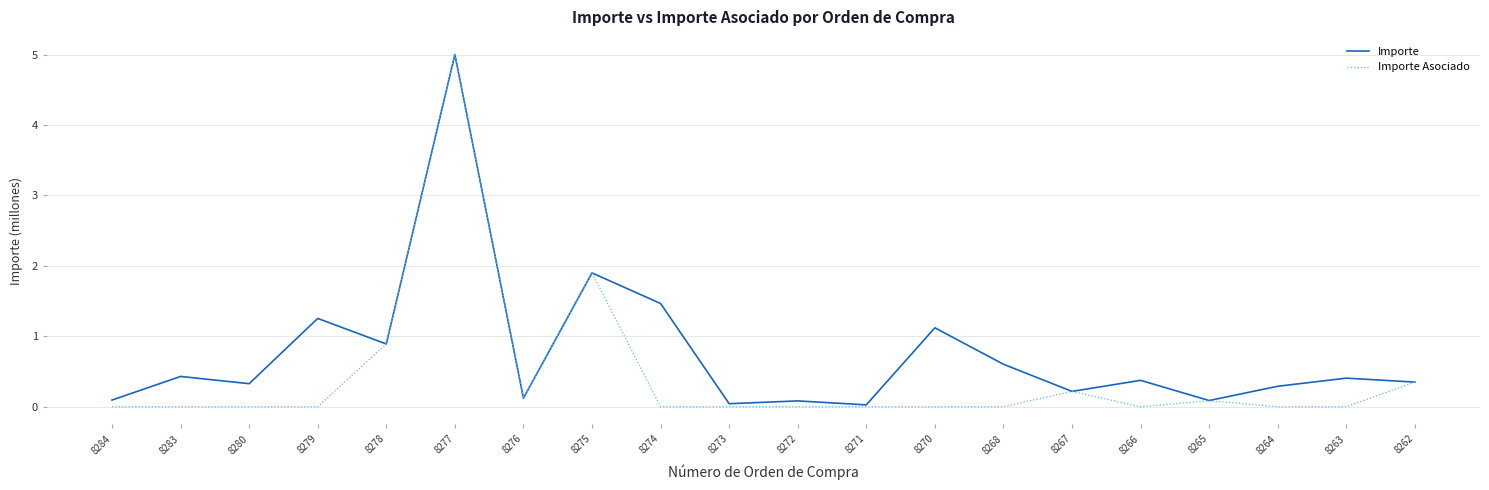

The value of Importe Asociado at 8264 is -1.6. True or false?

False